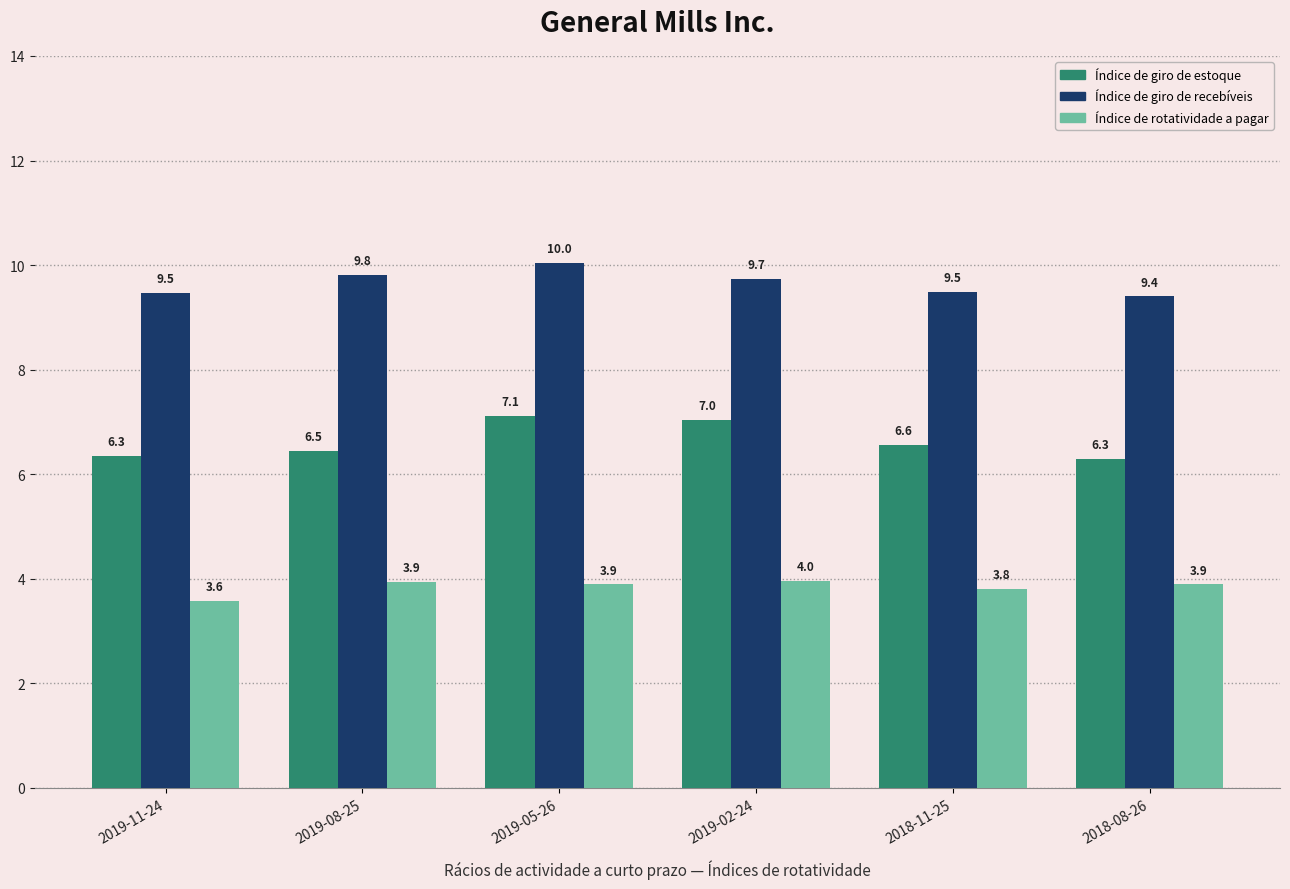

At which category is the sum across all series the highest?

2019-05-26